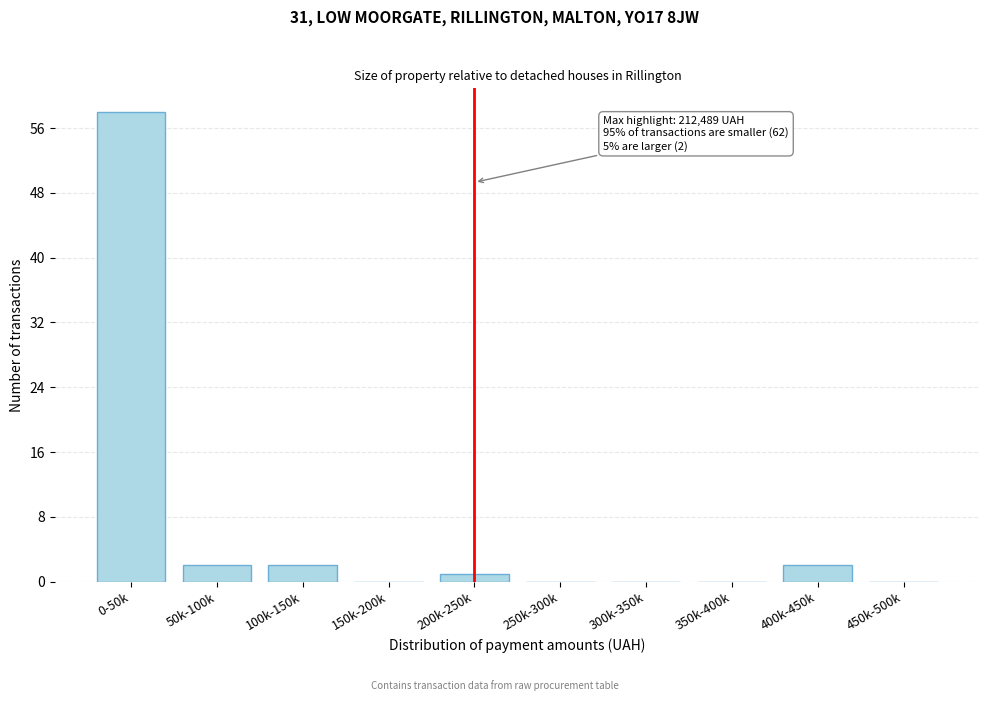

Reading left to right, what are all the values shown in this chart?

0-50k=58	50k-100k=2	100k-150k=2	150k-200k=0	200k-250k=1	250k-300k=0	300k-350k=0	350k-400k=0	400k-450k=2	450k-500k=0